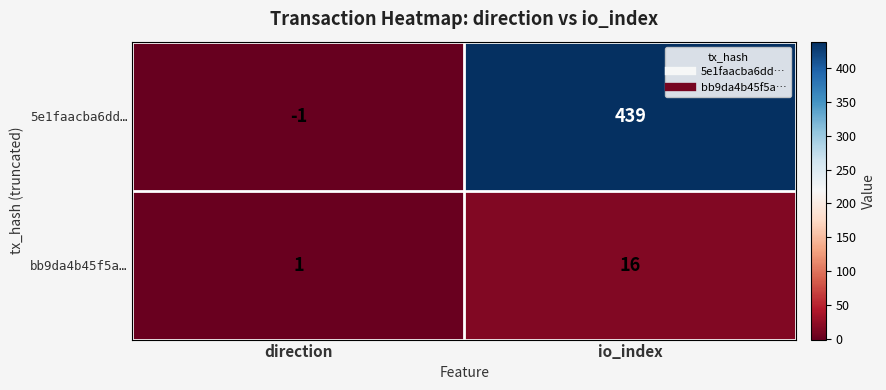

Which series has the largest total across all categories?

5e1faacba6dd…